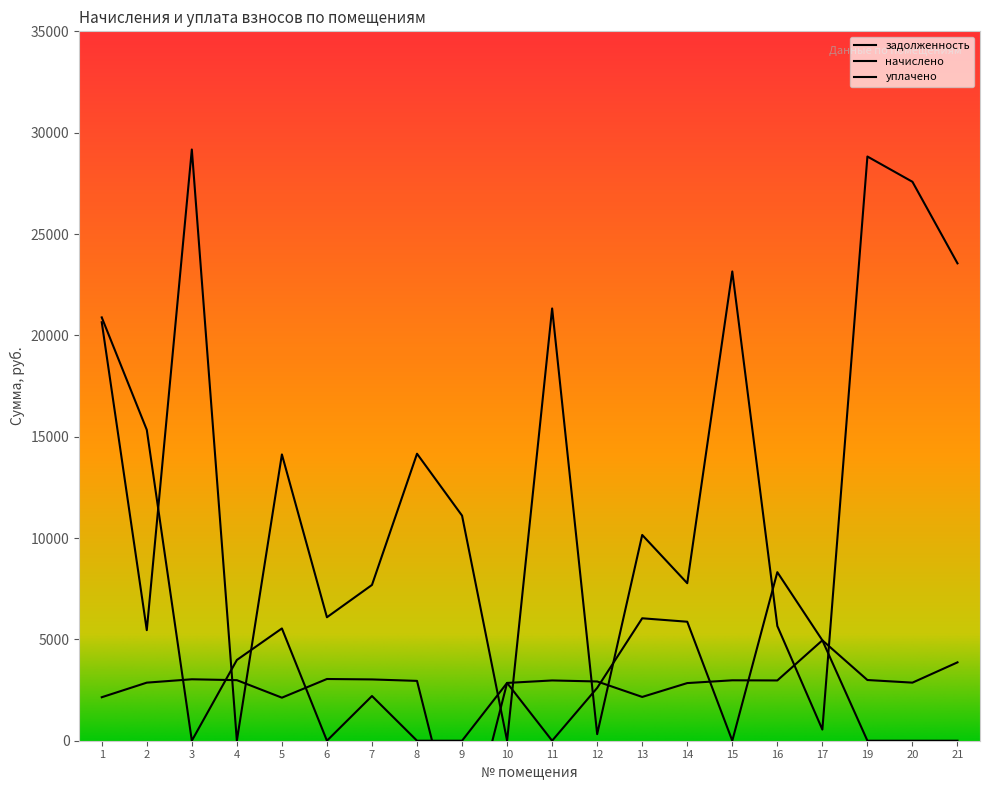

True or false: уплачено has a value of 0.0 at 21.

True